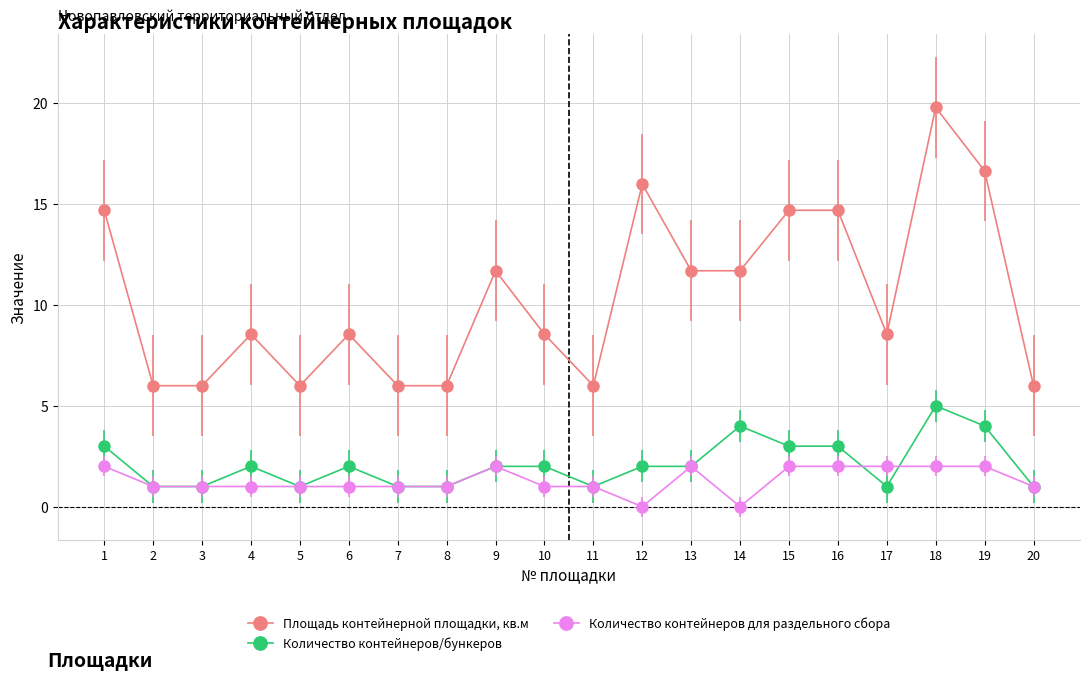

What is the difference between the second highest and minimum values in the Количество контейнеров для раздельного сбора series?

2.0